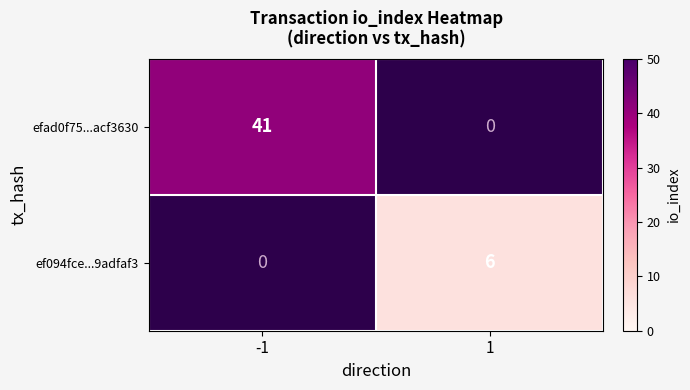

Is it true that ef094fce...9adfaf3 equals 6 at 1?

True